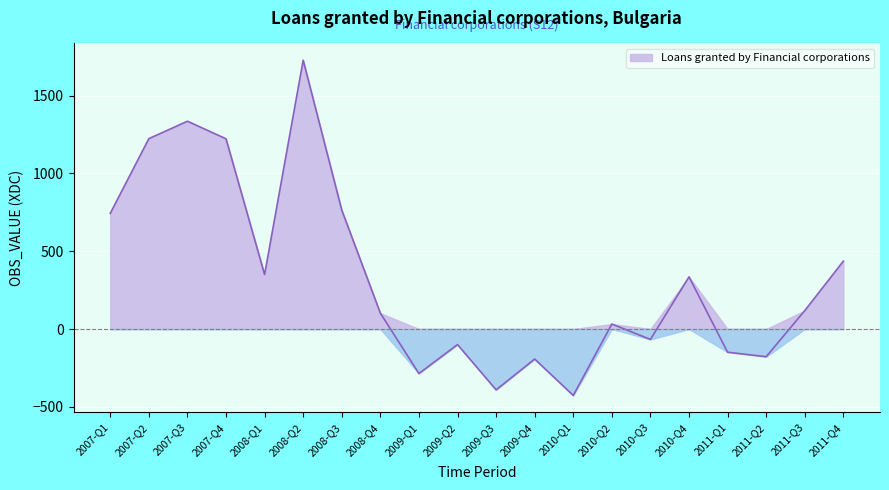

What is the difference between the second highest and second lowest values?

1726